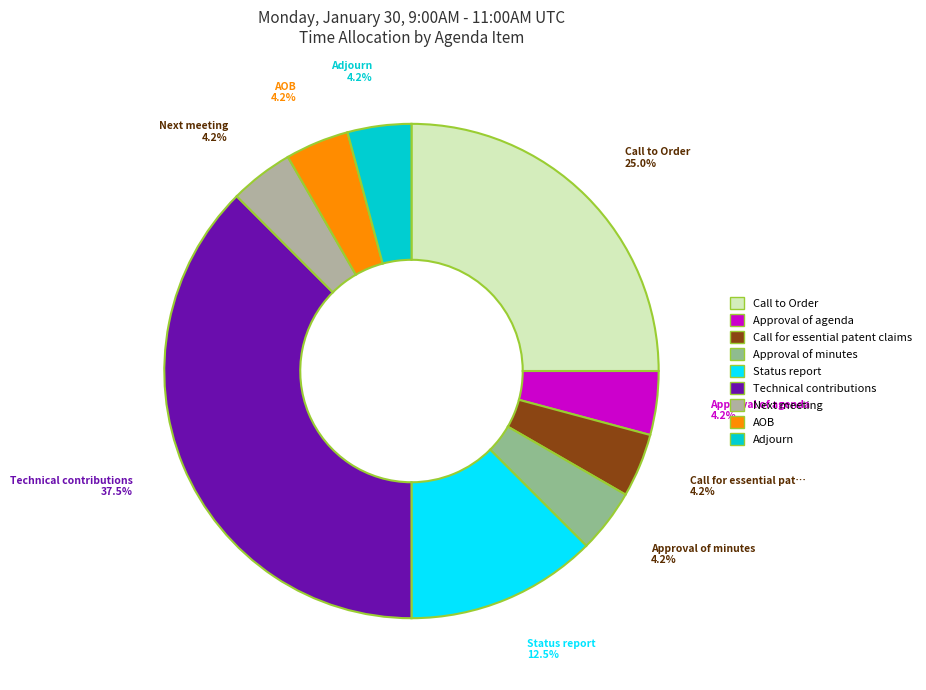

What is the smallest slice in the pie chart?

Approval of agenda